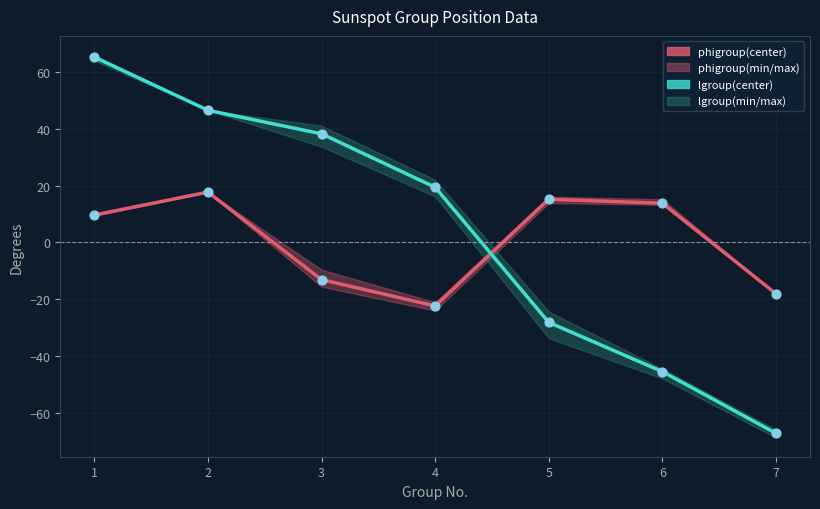

Which series reaches the minimum Y coordinate?

lgroup(min)